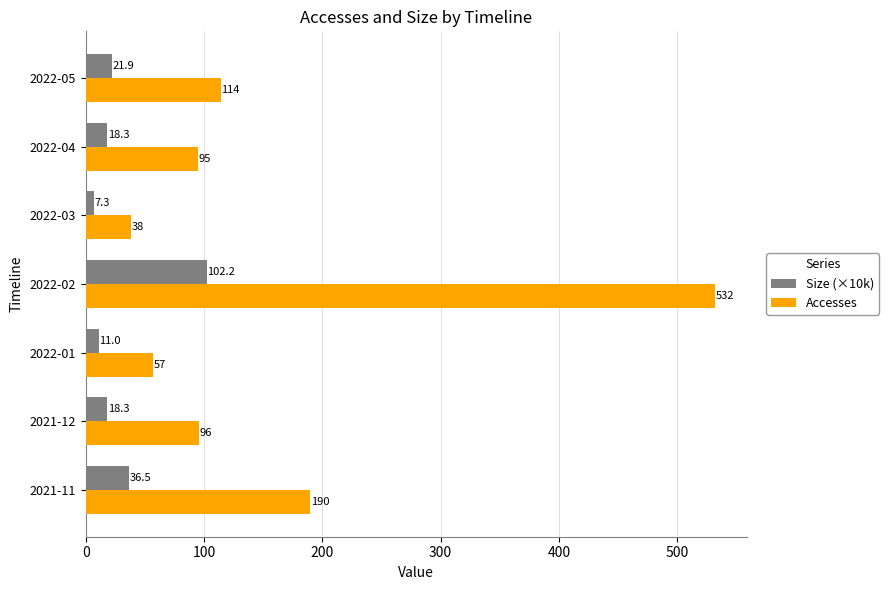

List the labels in order of Accesses value, smallest first.

2022-03, 2022-01, 2022-04, 2021-12, 2022-05, 2021-11, 2022-02